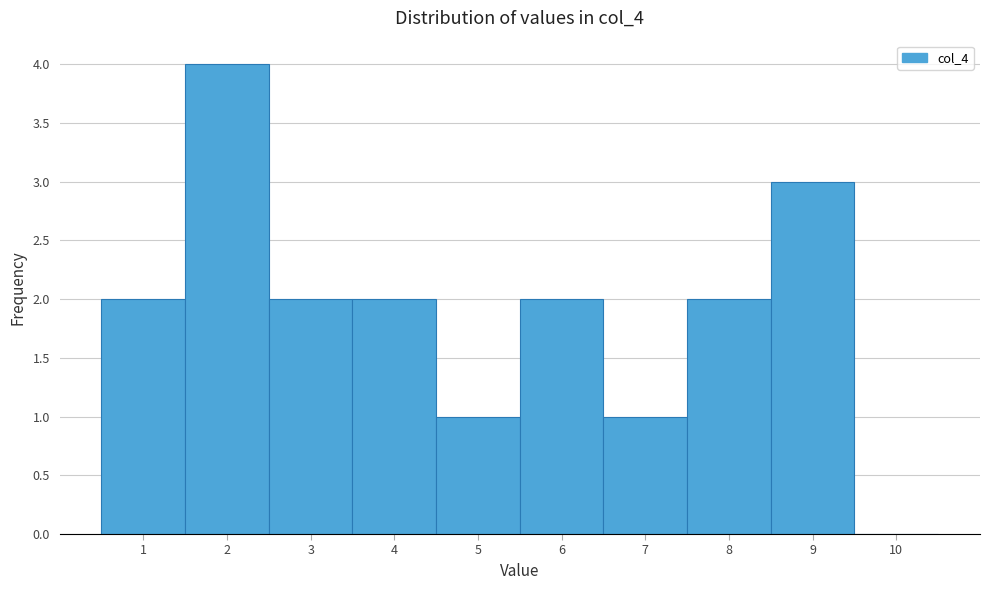

Reading left to right, what are all the values shown in this chart?

1=2	2=4	3=2	4=2	5=1	6=2	7=1	8=2	9=3	10=0